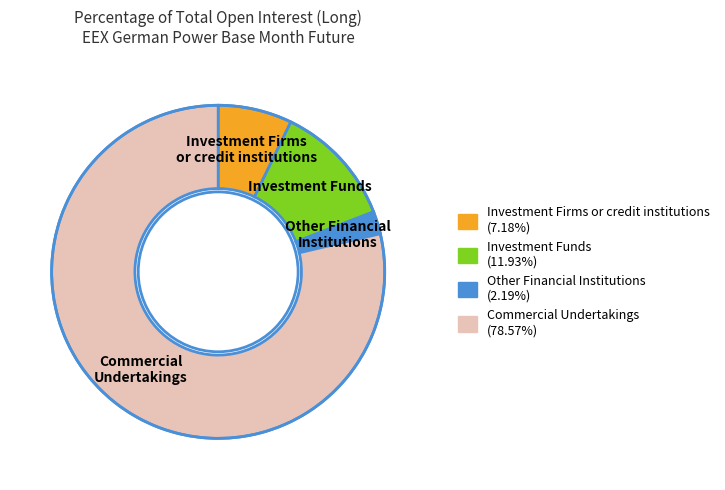

Does any single category account for the majority?

Yes